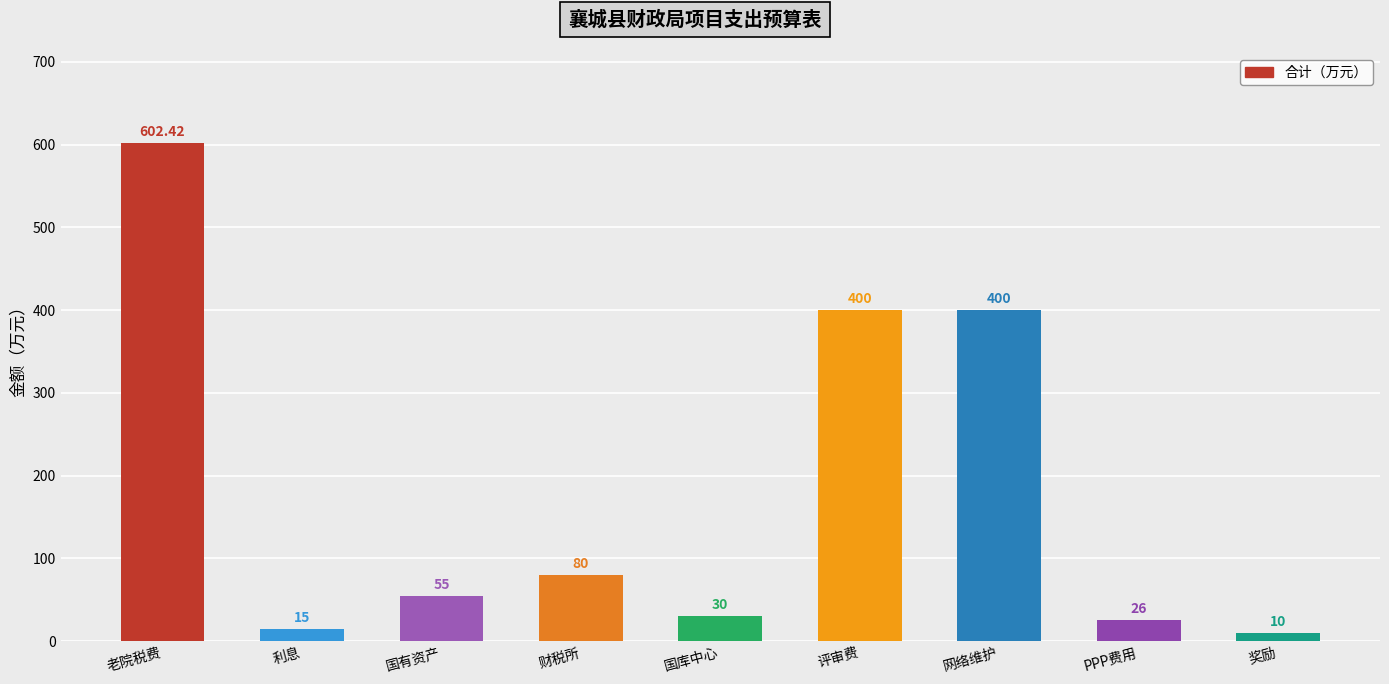

Approximately how many times larger is the value at 老院税费 compared to 财税所?

7.5